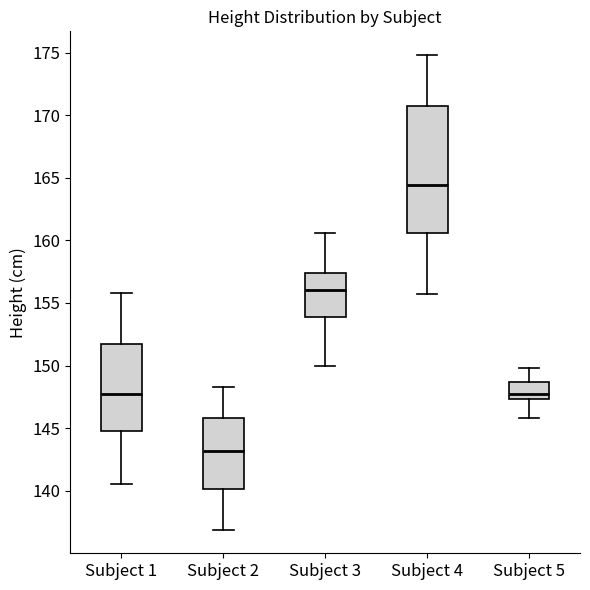

Reading left to right, transcribe this box plot: for each box, give where its median line is, the range the box spans, and where its two whiskers end, as read against the y-axis. The values are not printed on the chart, so give them approximately, as read against the axis.

Subject 1: median 147.5, box 145.0 to 151.5, whiskers 140.5 to 156.0
Subject 2: median 143.0, box 140.0 to 146.0, whiskers 137.0 to 148.5
Subject 3: median 156.0, box 154.0 to 157.5, whiskers 150.0 to 160.5
Subject 4: median 164.5, box 160.5 to 170.5, whiskers 155.5 to 175.0
Subject 5: median 147.5 (just above the box's lower edge), box 147.5 to 148.5, whiskers 146.0 to 150.0